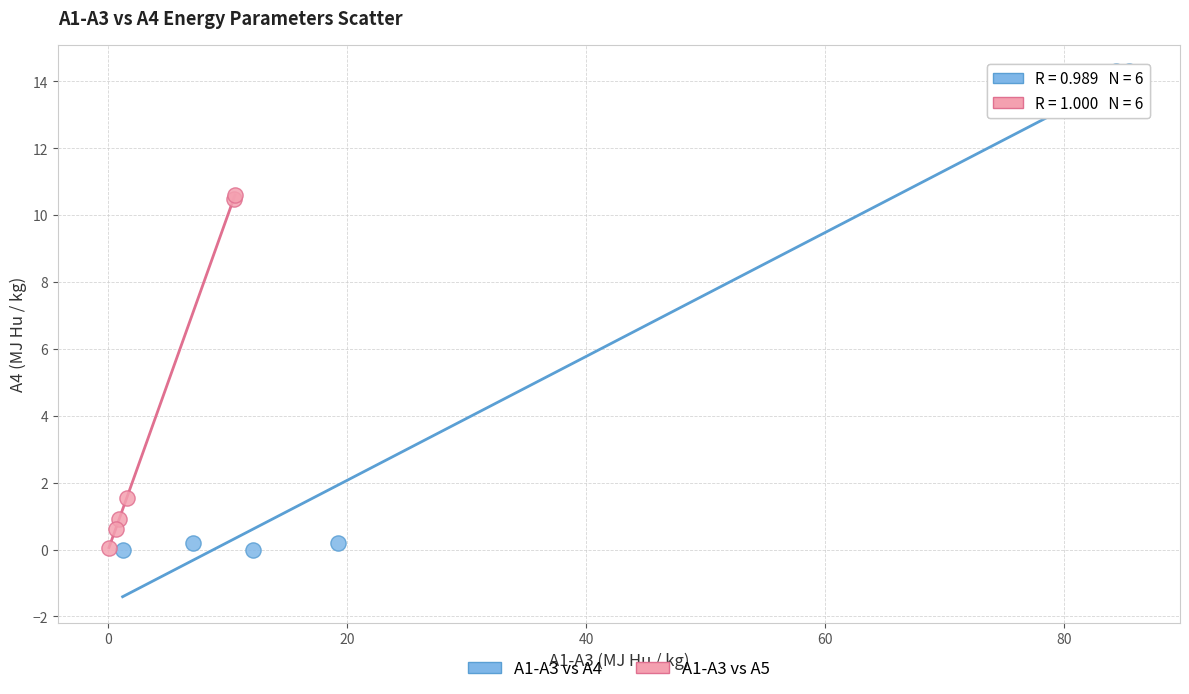

Which series reaches the maximum Y coordinate?

A1-A3 vs A4